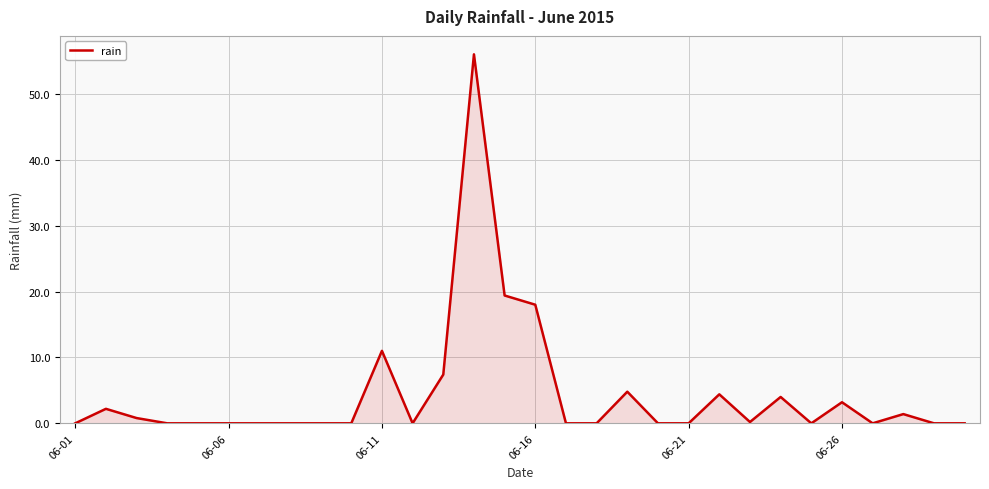

What is the maximum value shown in the chart?

56.0